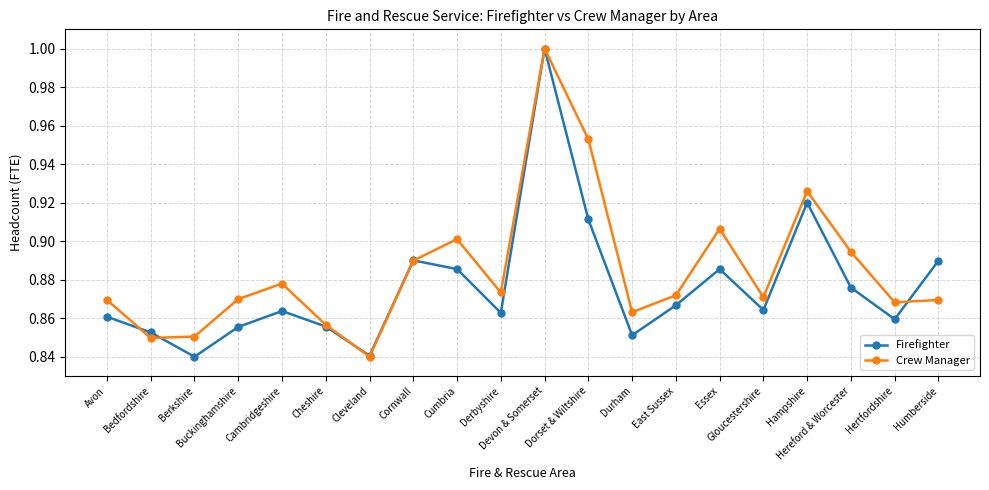

Count the Firefighter values in the range 0 to 1.

20